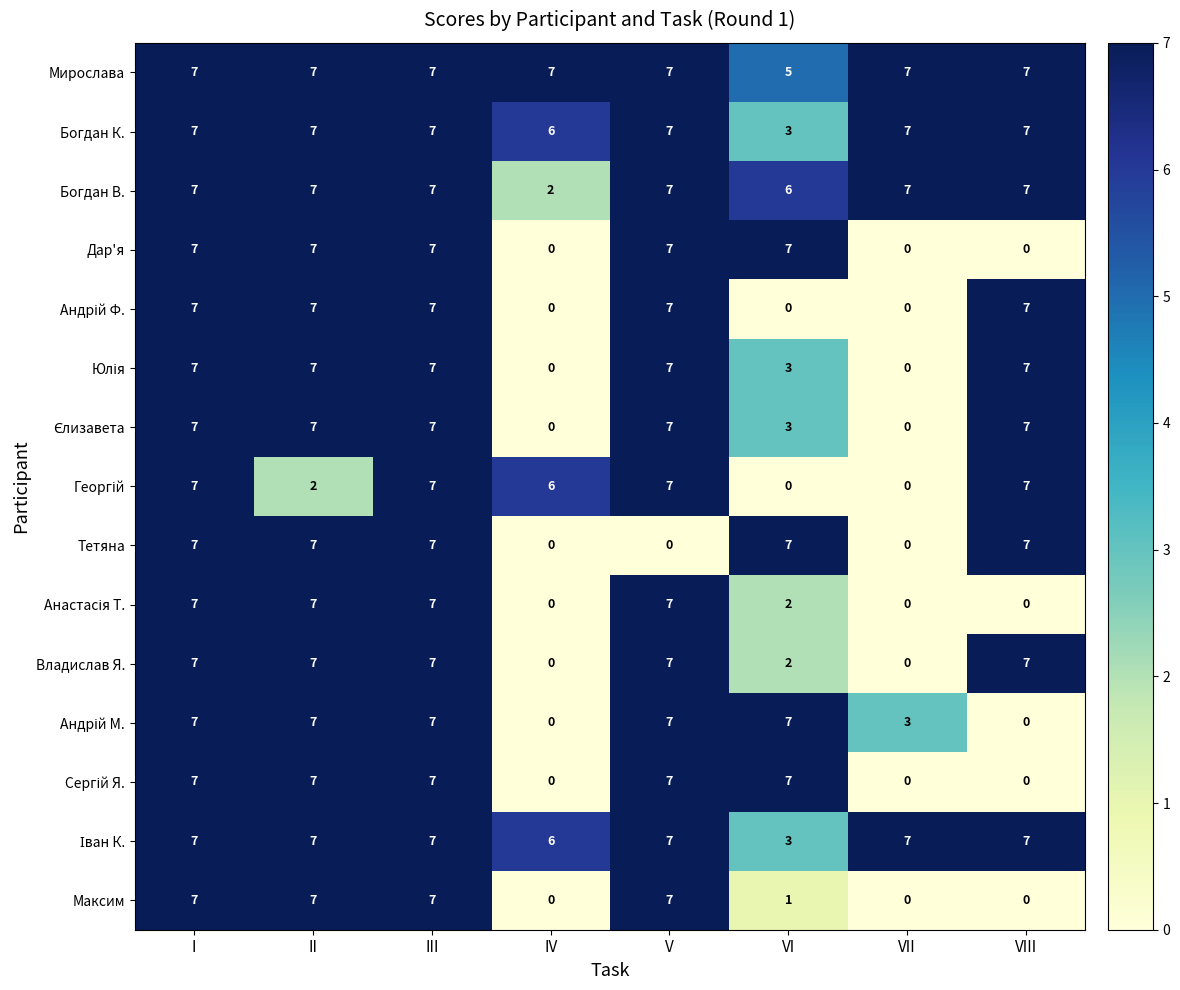

Count the Дар'я values in the range 0 to 7.

8